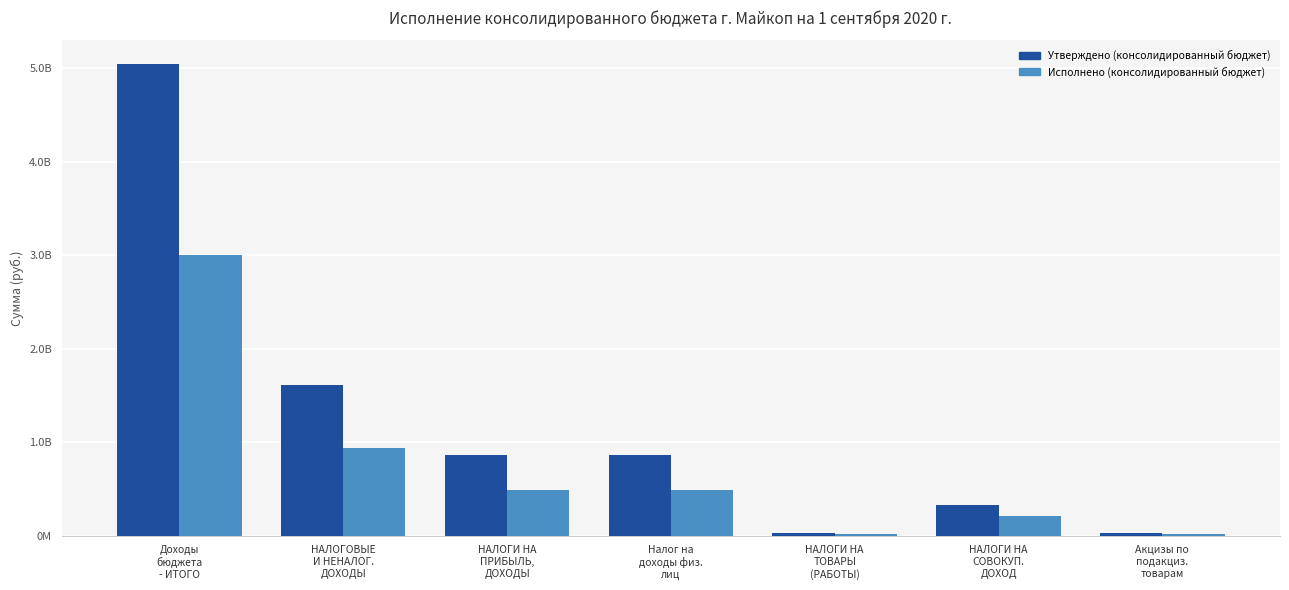

What is the value of the Утверждено (консолидированный бюджет) bar at the 4th from the left?

866515000.0